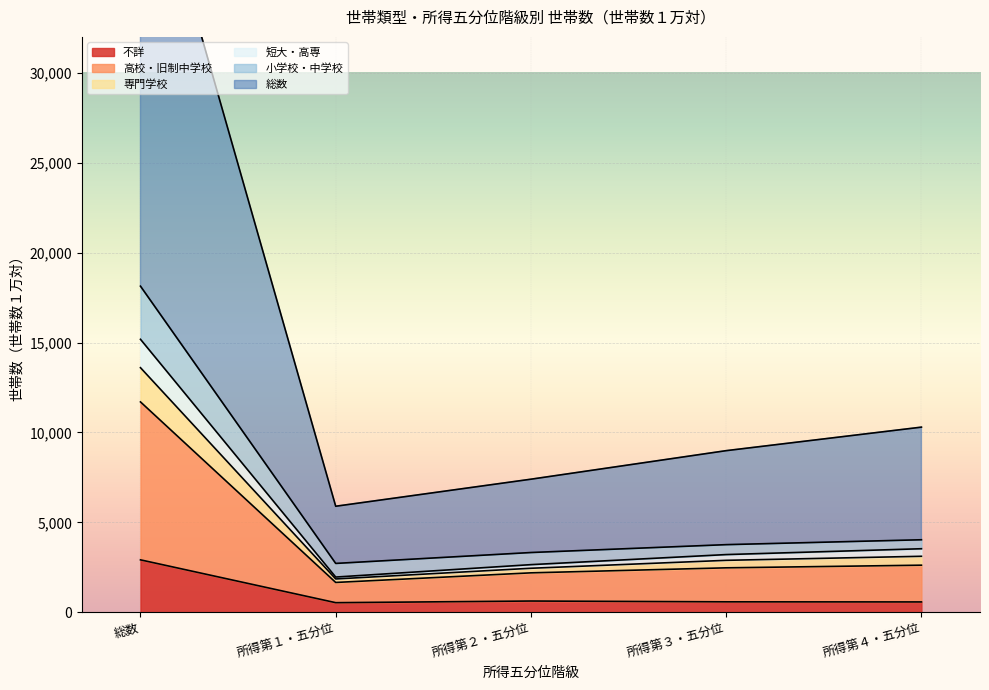

What is the spread (max minus min) of values at 所得第４・五分位?

9721